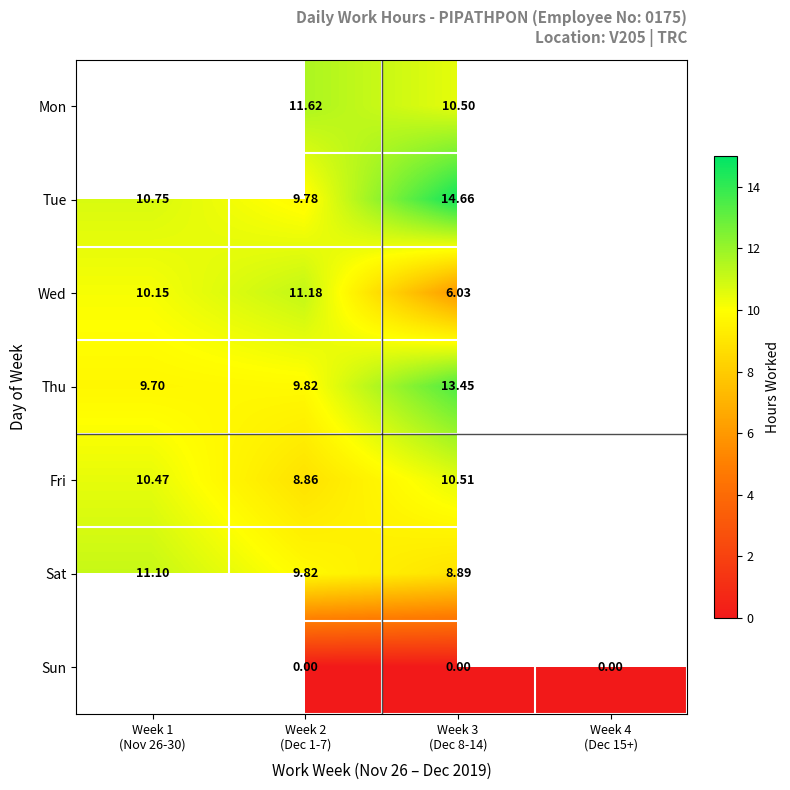

How many values in the Sat series are below 9?

1